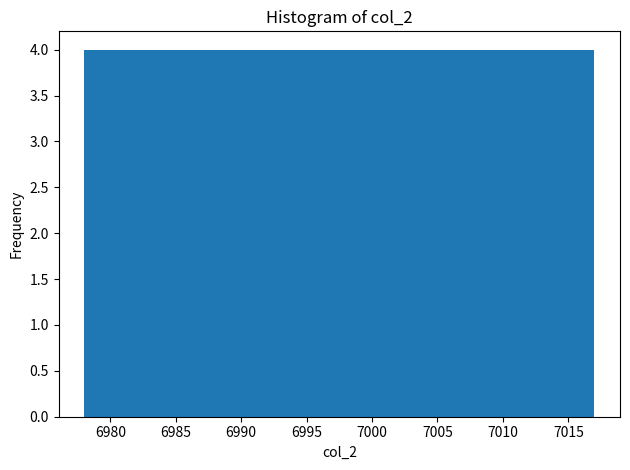

Reading left to right, list every bar in this chart as the range it spans on the x-axis followed by its height. Neither the bar edges nor the heights are printed on the chart, so give them approximately, as read against the axes.

6978.0 to 6981.9: 4
6981.9 to 6985.8: 4
6985.8 to 6989.7: 4
6989.7 to 6993.6: 4
6993.6 to 6997.5: 4
6997.5 to 7001.4: 4
7001.4 to 7005.3: 4
7005.3 to 7009.2: 4
7009.2 to 7013.1: 4
7013.1 to 7017.0: 4